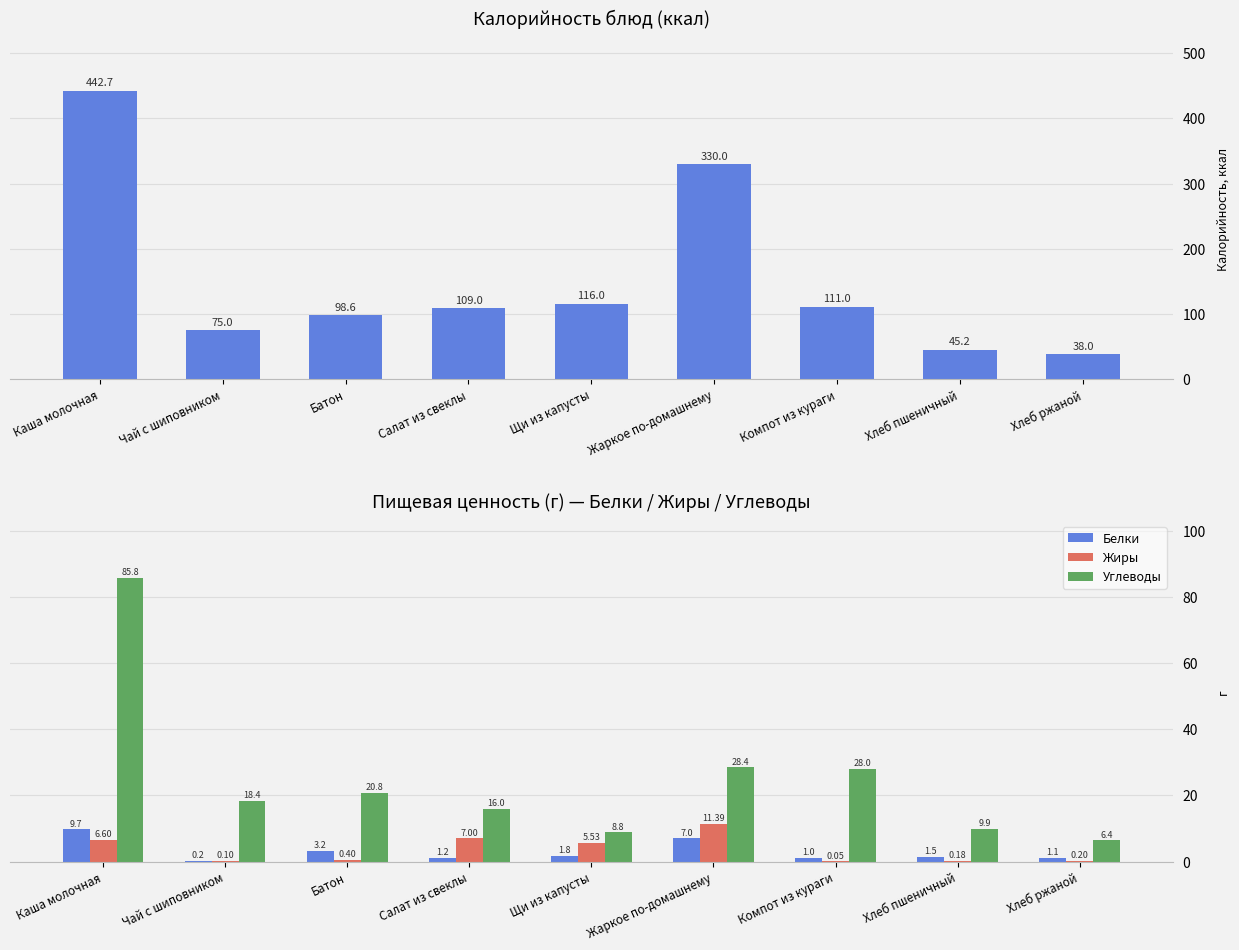

Does the chart contain any negative values?

No